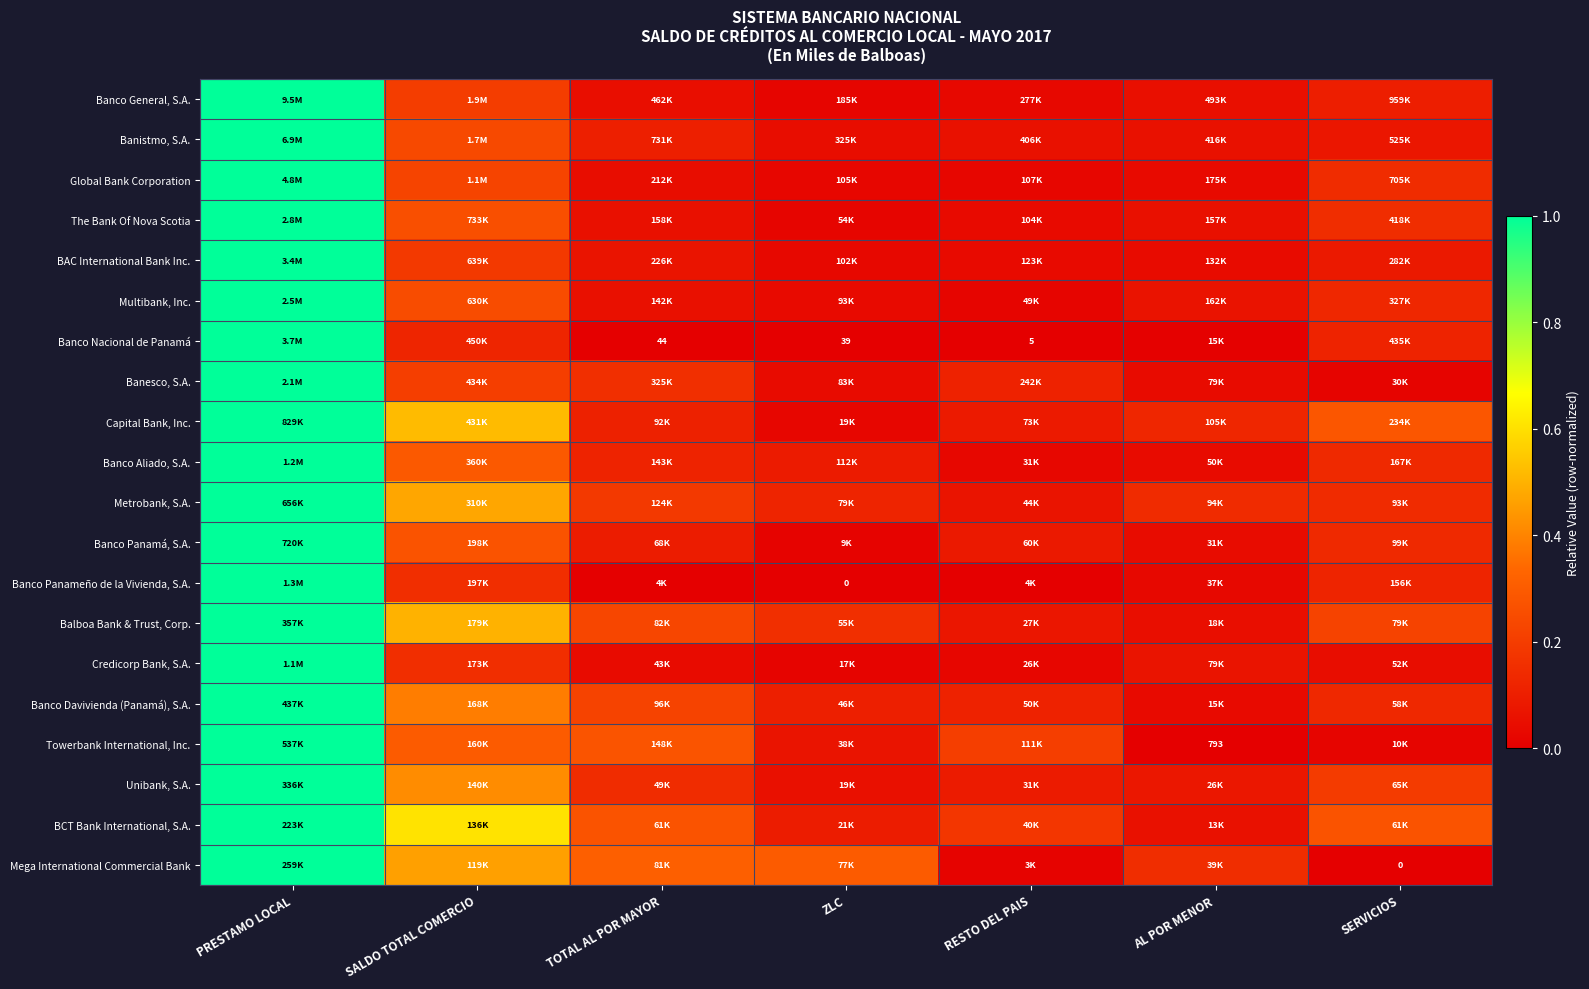

Is it true that BAC International Bank Inc. equals 1.0 at PRESTAMO LOCAL?

True